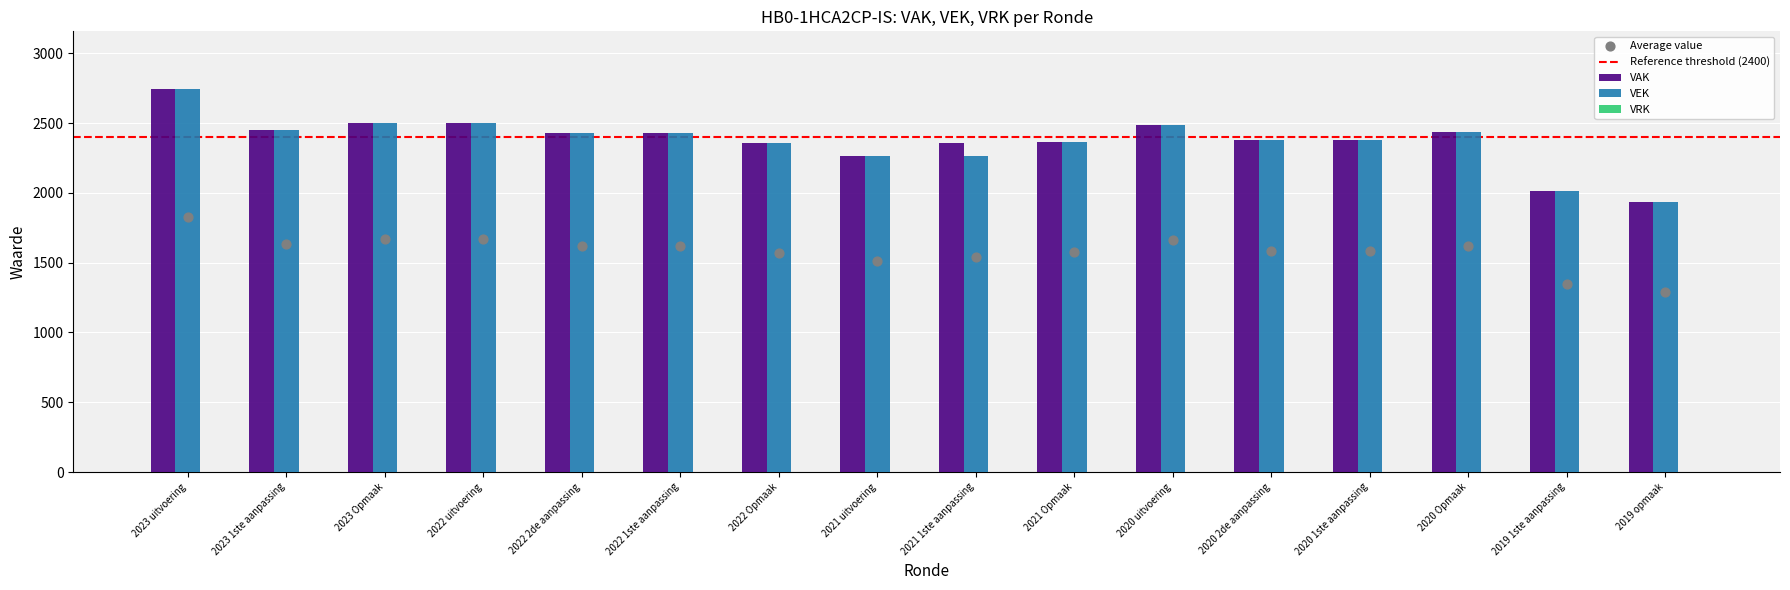

Which series reaches the minimum Y coordinate?

VAK